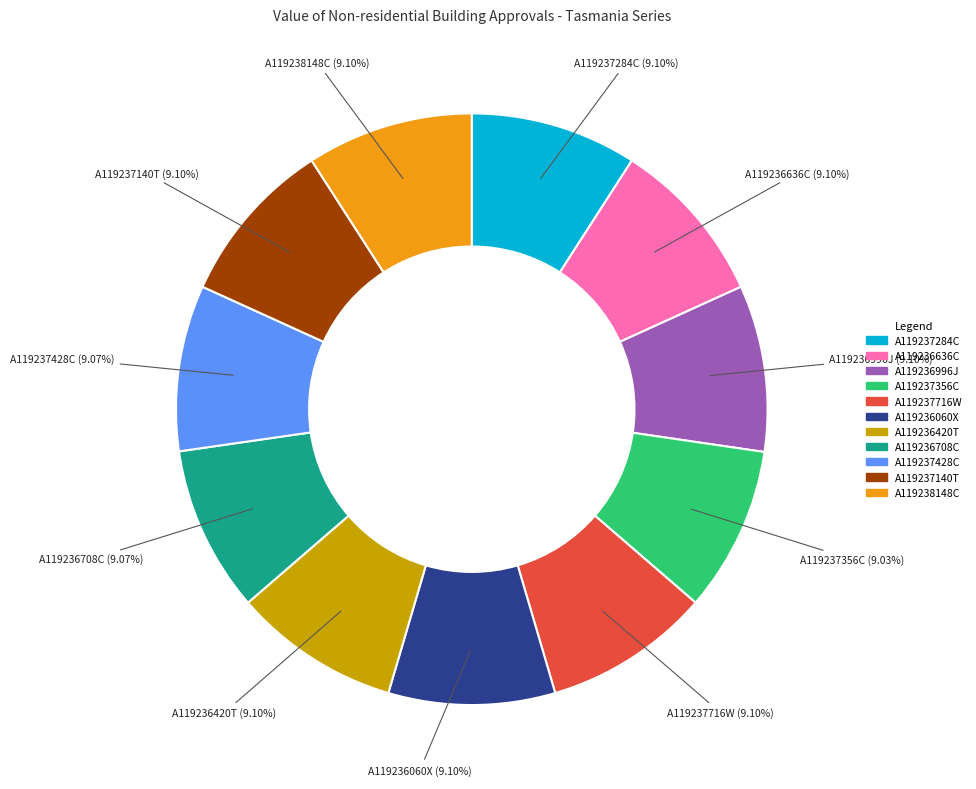

Does any single category account for the majority?

No